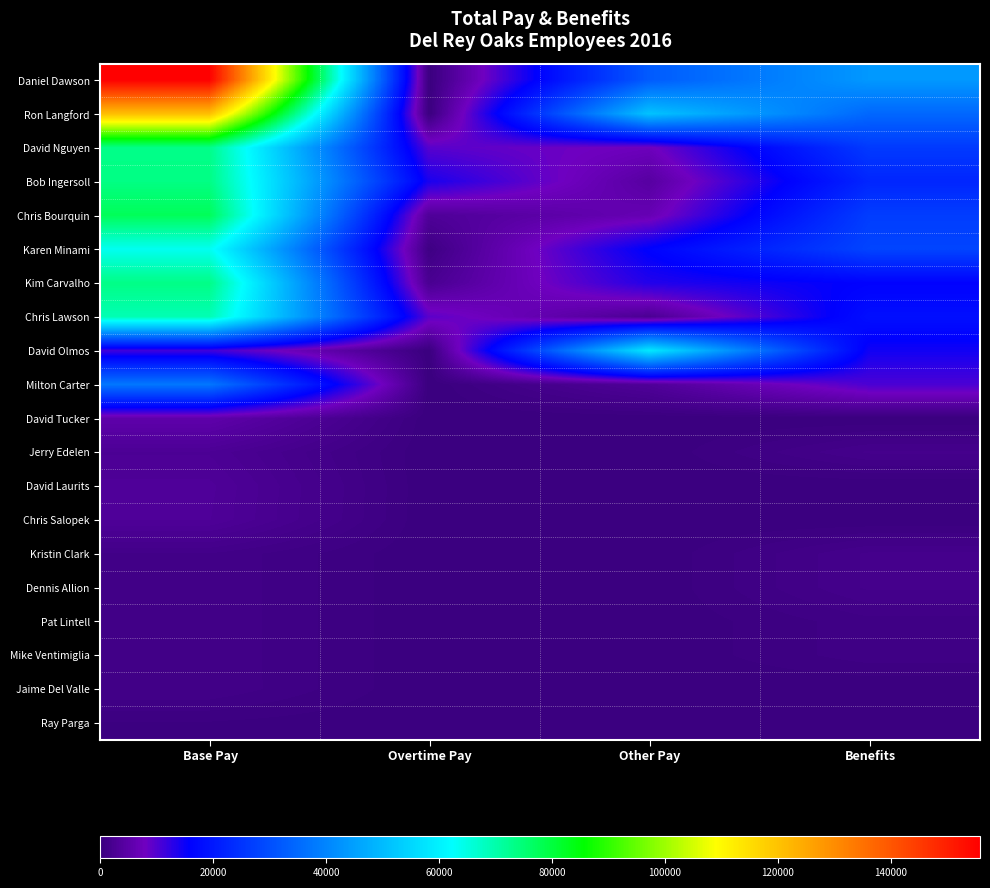

What is the greatest value displayed?

155768.2